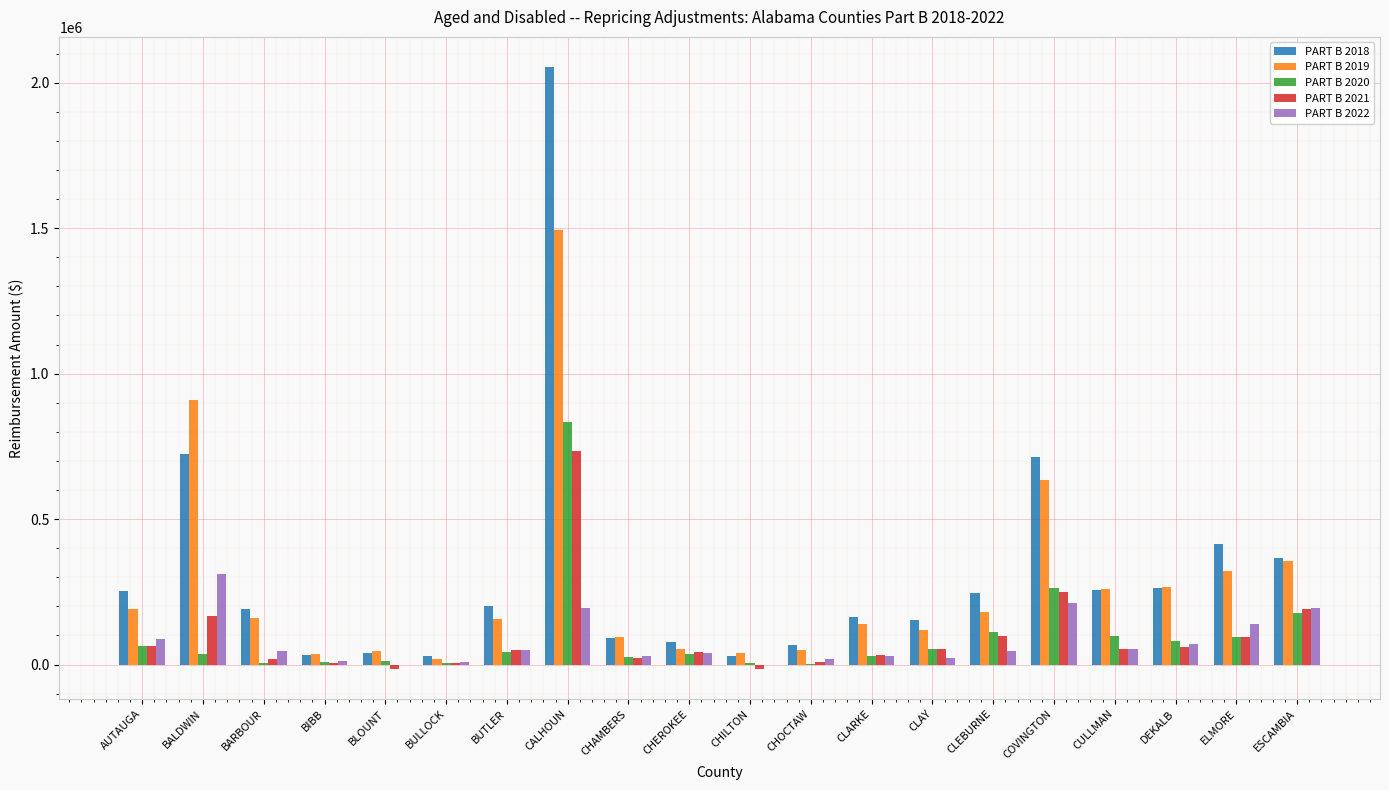

How many groups of bars are there?

20